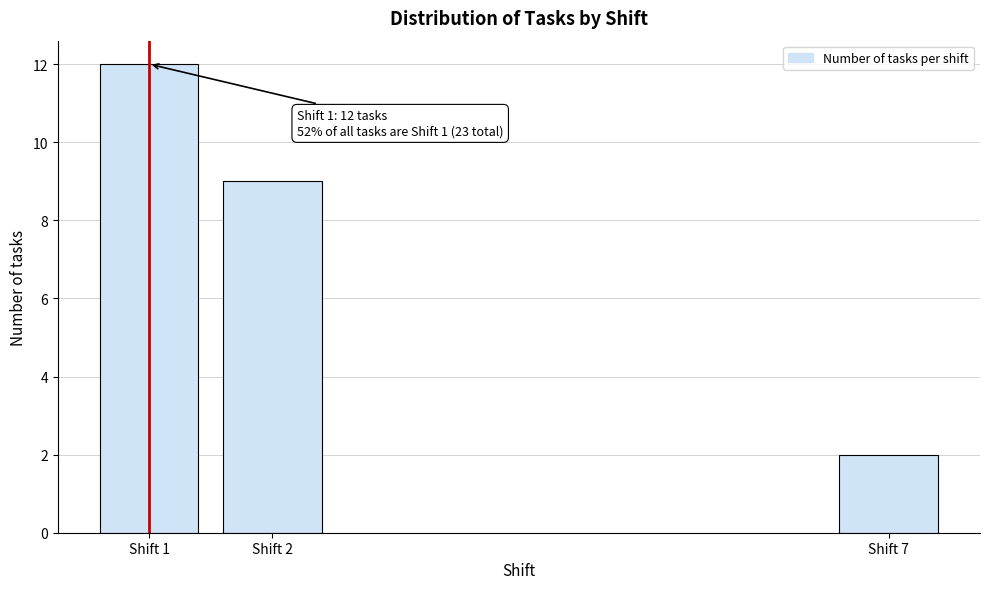

Reading right to left, list all the values displayed in this chart.

2	9	12